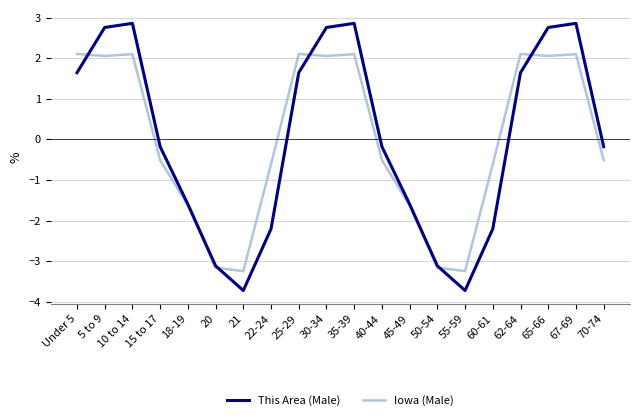

True or false: This Area (Male) and Iowa (Male) cross at least once.

True